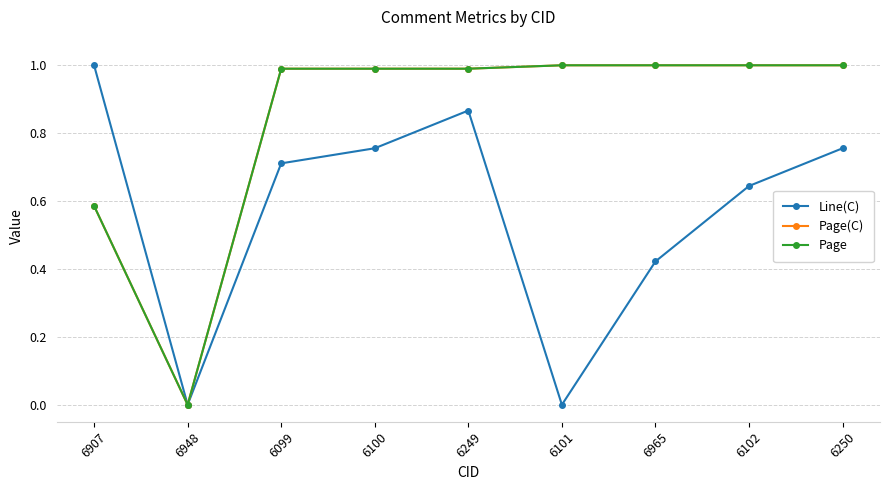

What is the sum of the Line(C) values at 6102 and 6249?

1.5